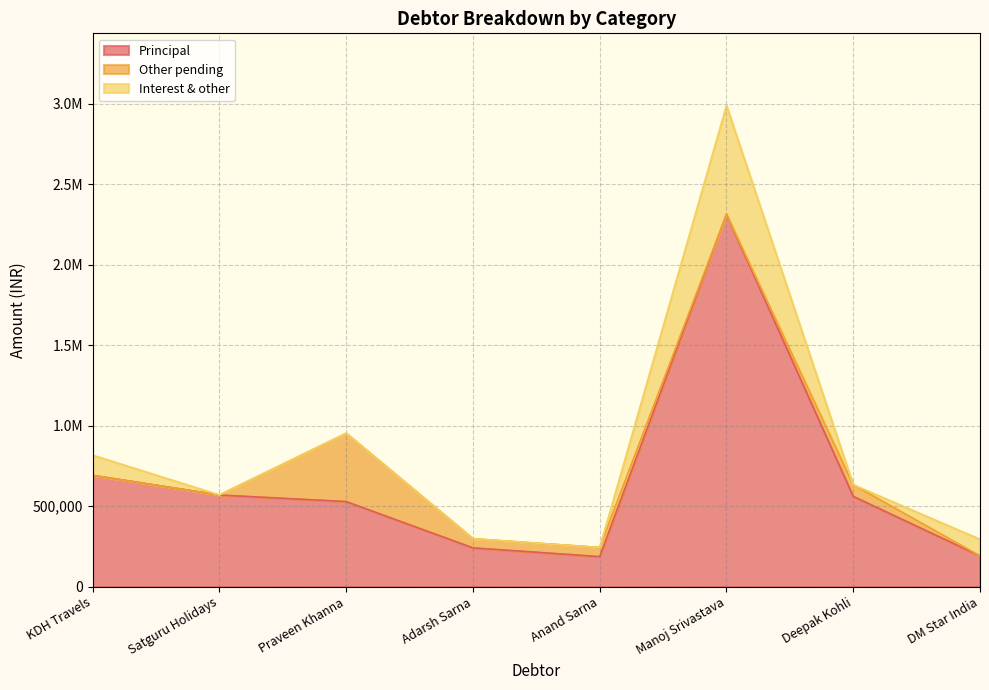

Reading left to right, extract all data points from this chart.

Principal: 691594.0	569532.0	528738.0	241216.0	187011.0	2312198.0	561000.0	191160.0
Other pending: 0.0	0.0	424084.0	56720.0	56720.0	0.0	72000.0	0.0
Interest & other: 125161.9	0.0	0.0	0.0	0.0	676024.2	0.0	103224.0